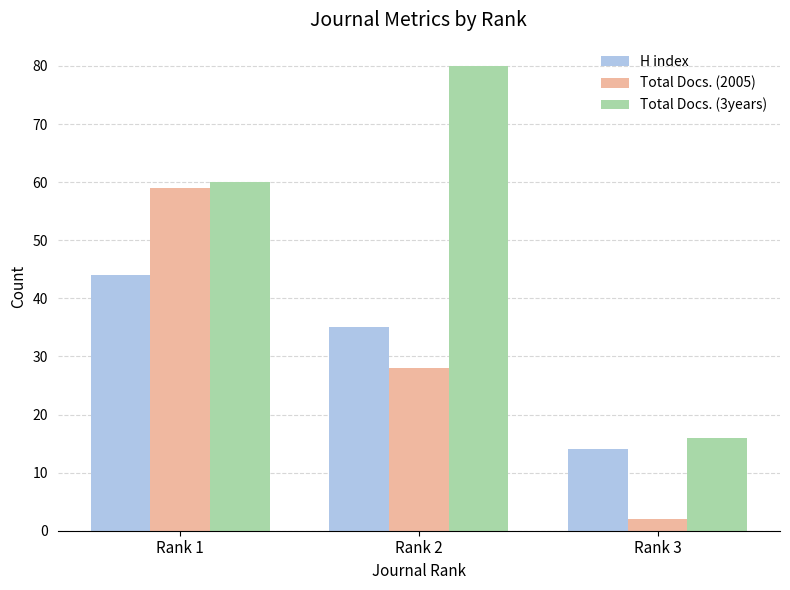

Count the number of categories in the chart.

3